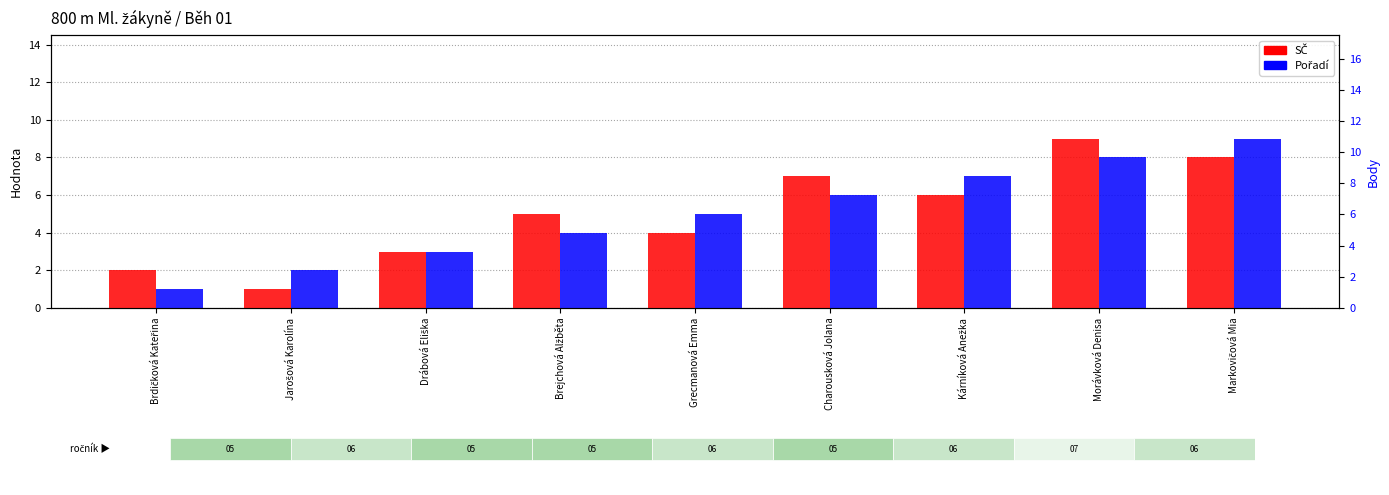

What is the greatest value displayed?

9